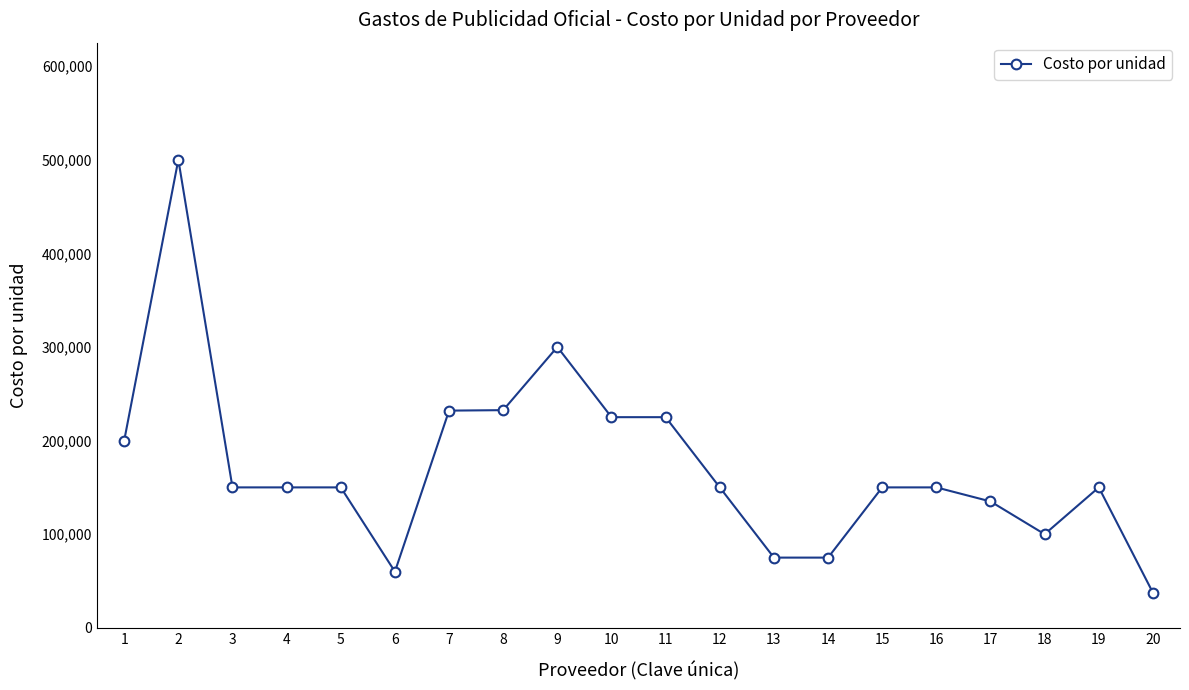

What is the sum of the values at 11 and 3?

375000